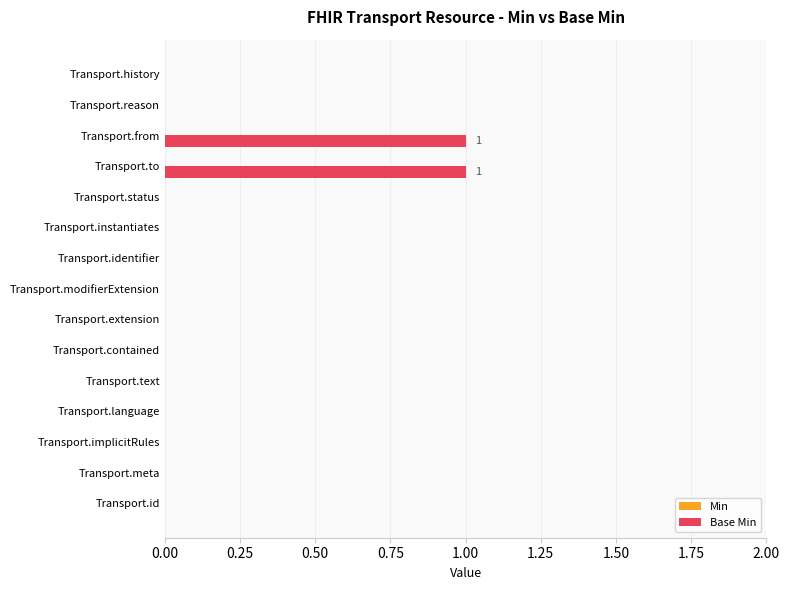

Reading top to bottom, transcribe all the data shown in this chart.

Transport.history=0	Transport.reason=0	Transport.from=1	Transport.to=1	Transport.status=0	Transport.instantiates=0	Transport.identifier=0	Transport.modifierExtension=0	Transport.extension=0	Transport.contained=0	Transport.text=0	Transport.language=0	Transport.implicitRules=0	Transport.meta=0	Transport.id=0